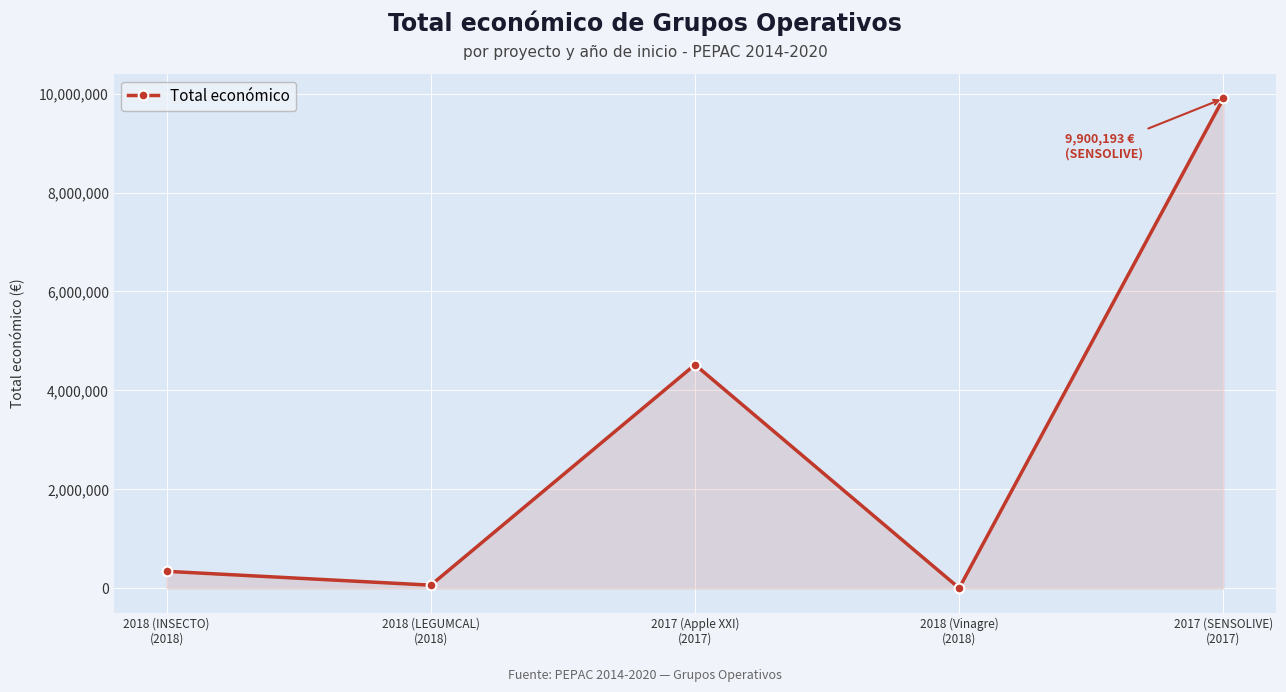

How many points are lower than both their immediate neighbors (excluding endpoints)?

2